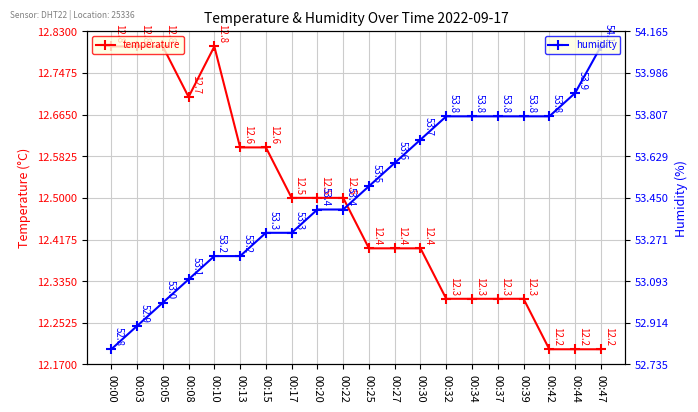

True or false: temperature and humidity intersect in this chart.

False